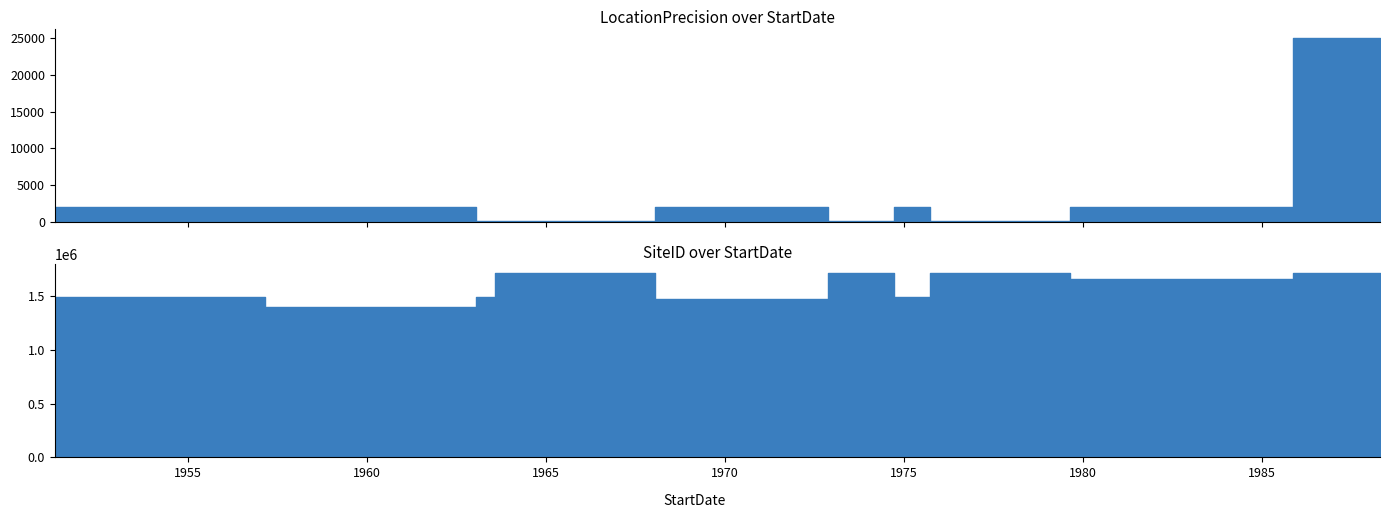

List the series in order of their overall mean, highest first.

SiteID, LocationPrecision